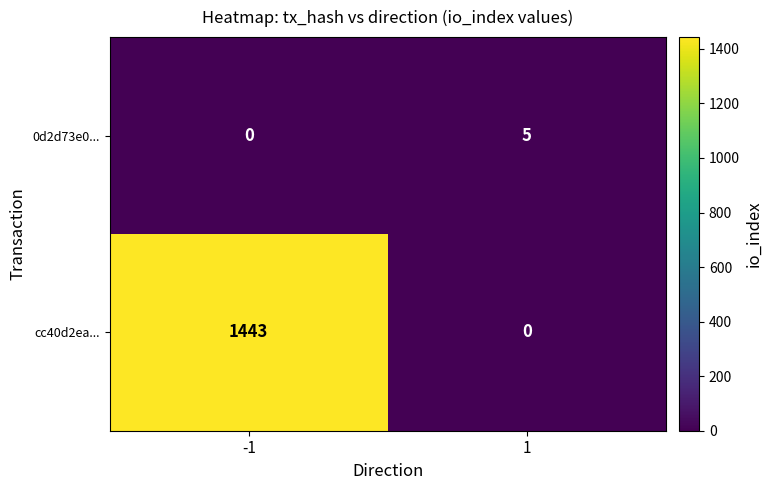

At which category is the sum across all series the highest?

-1